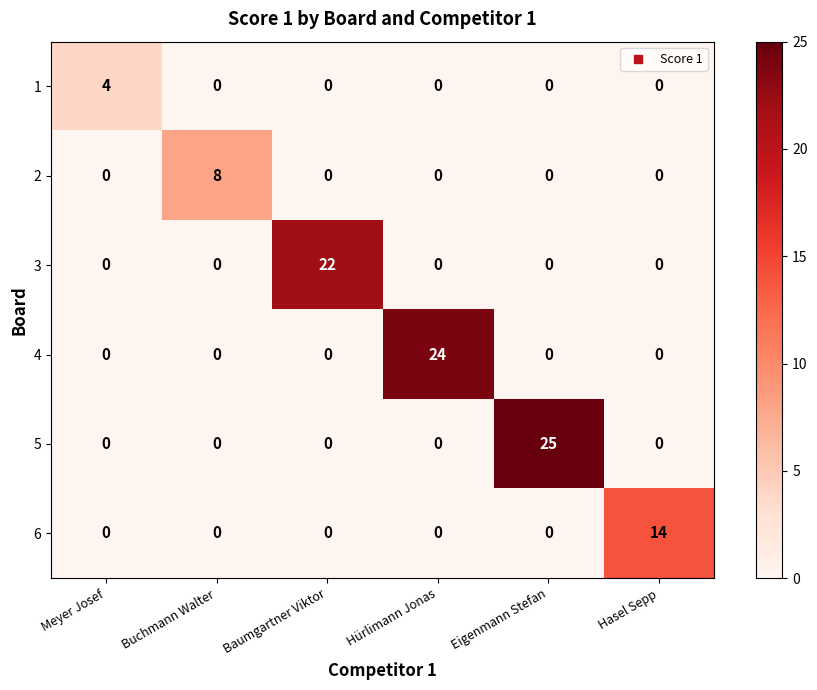

The value of 5 at Hürlimann Jonas is 0. True or false?

True